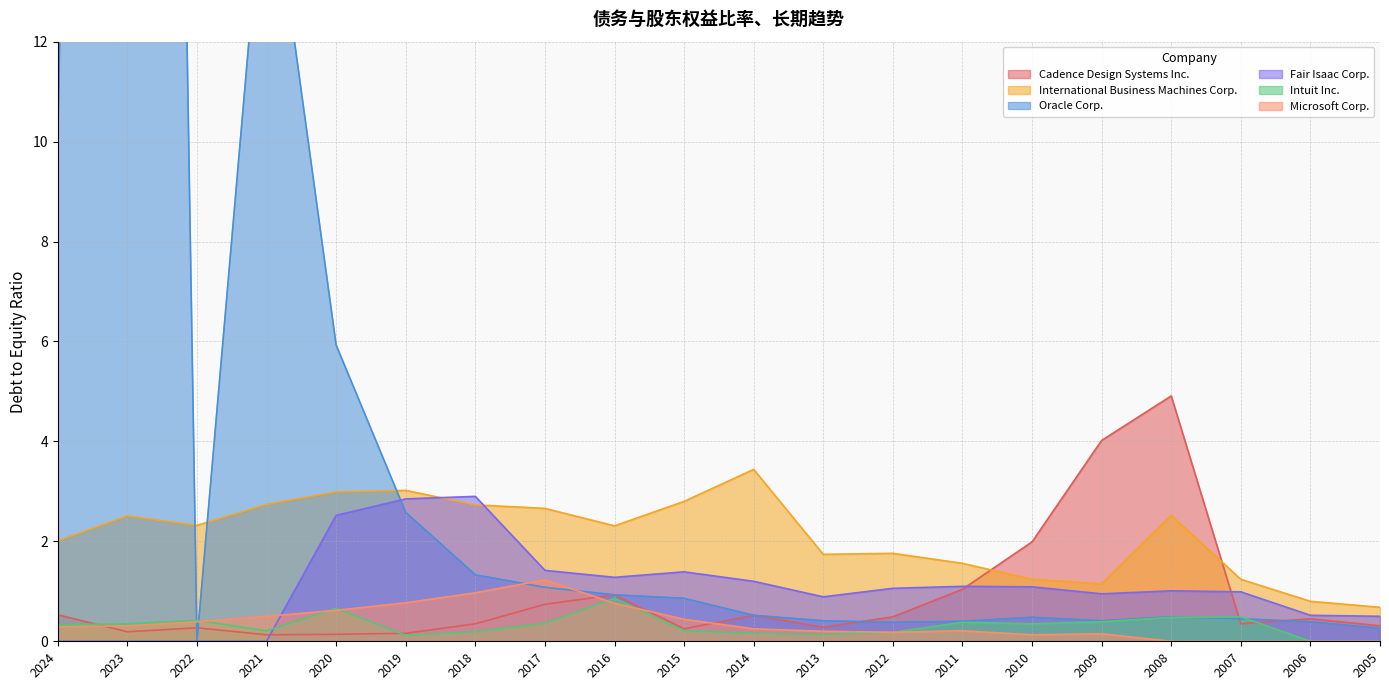

Between 2013 and 2009, which series saw the biggest shift?

Cadence Design Systems Inc.